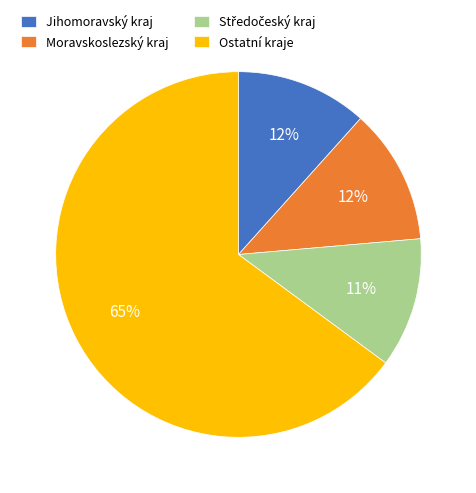

What is the largest slice in the pie chart?

Ostatní kraje